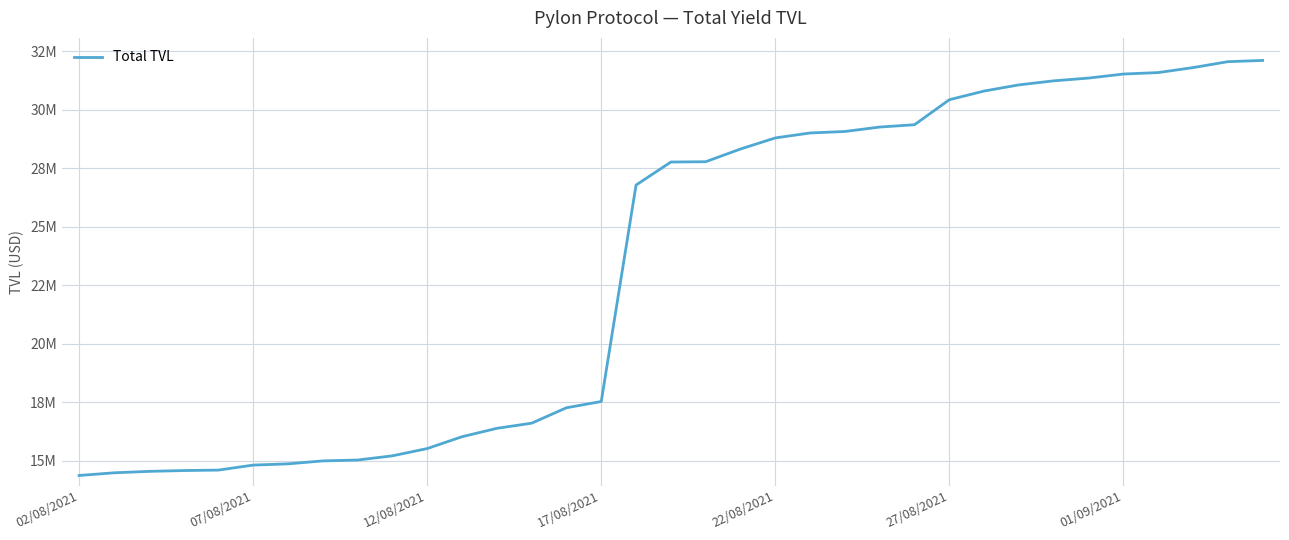

Does the chart display data point markers on the line(s)?

No